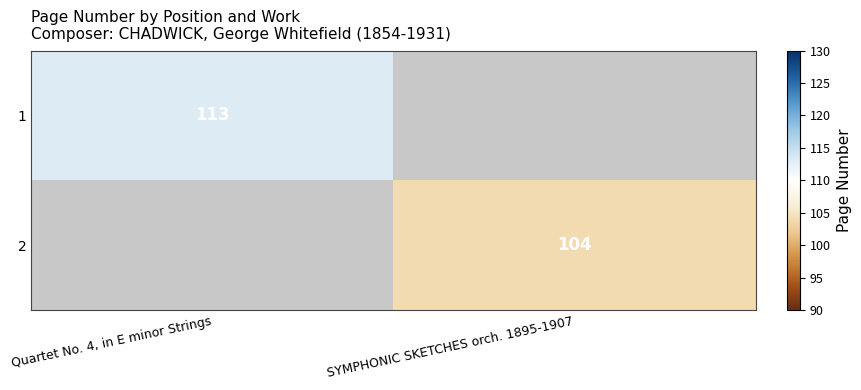

The 1 series shows 113 at Quartet No. 4, in E minor Strings. True or false?

True